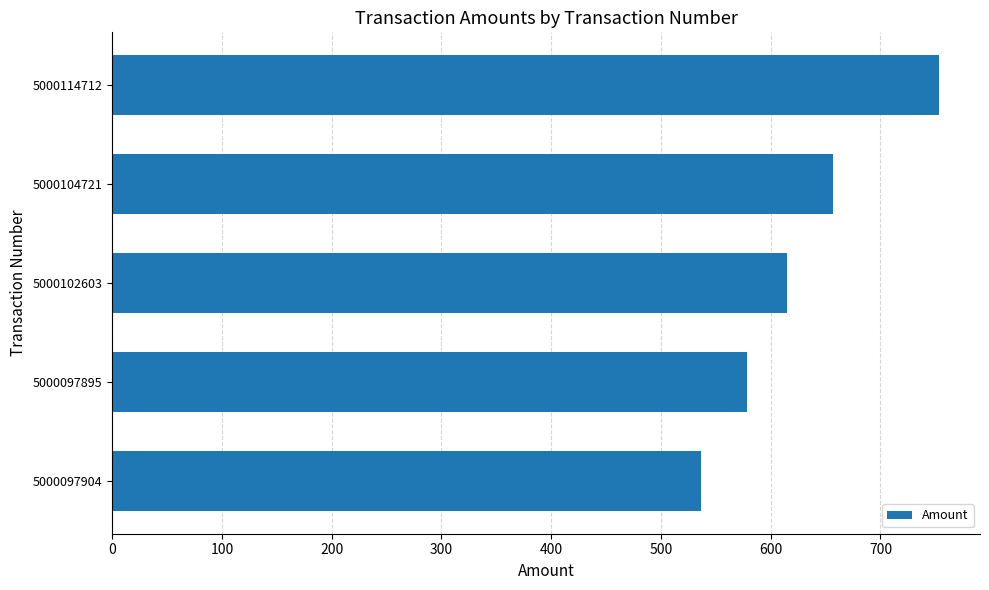

The chart shows a value of 656.9 at 5000104721. True or false?

True